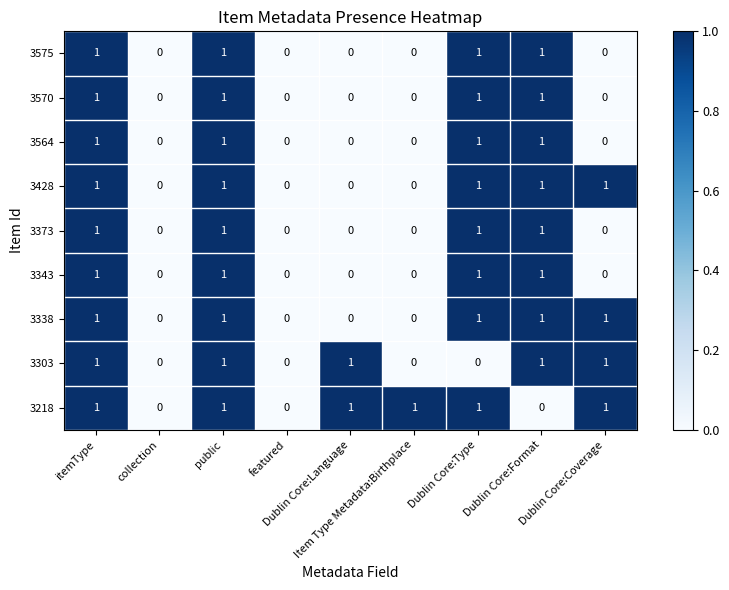

How many 3564 values are between 0 and 1?

9